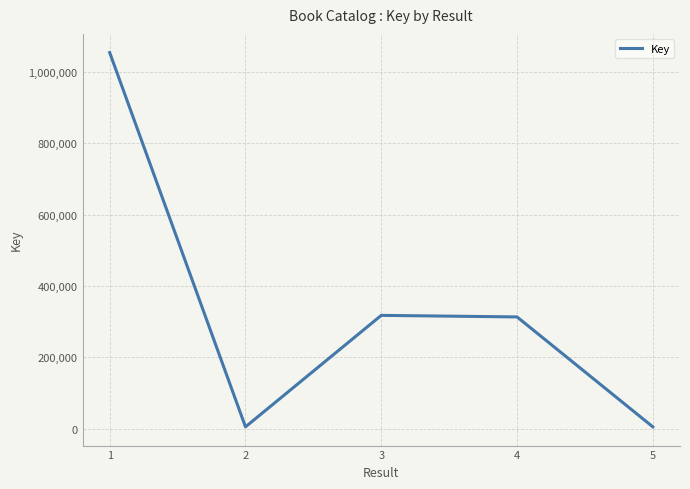

What is the difference between the maximum and minimum values?

1048015